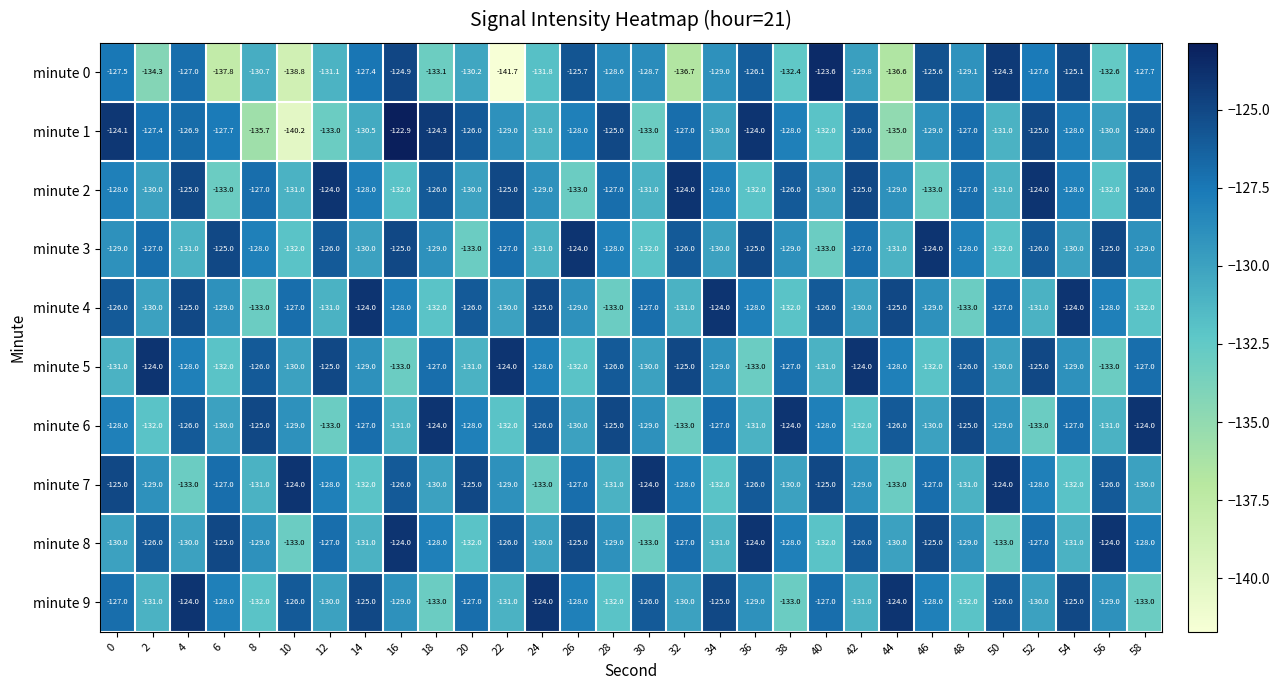

True or false: minute 2 has a value of -34.0 at 44.

False